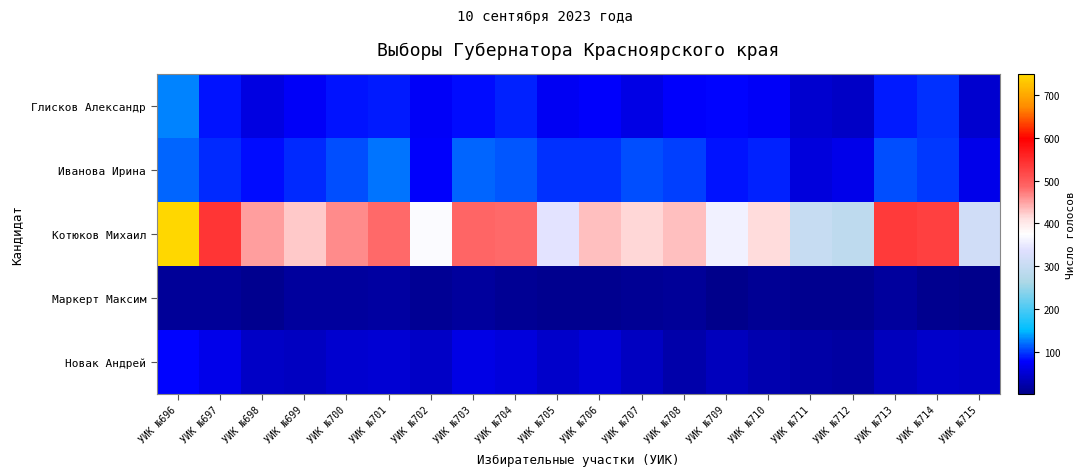

At УИК №696, list the series in order from smallest to largest.

Маркерт Максим, Новак Андрей, Иванова Ирина, Глисков Александр, Котюков Михаил